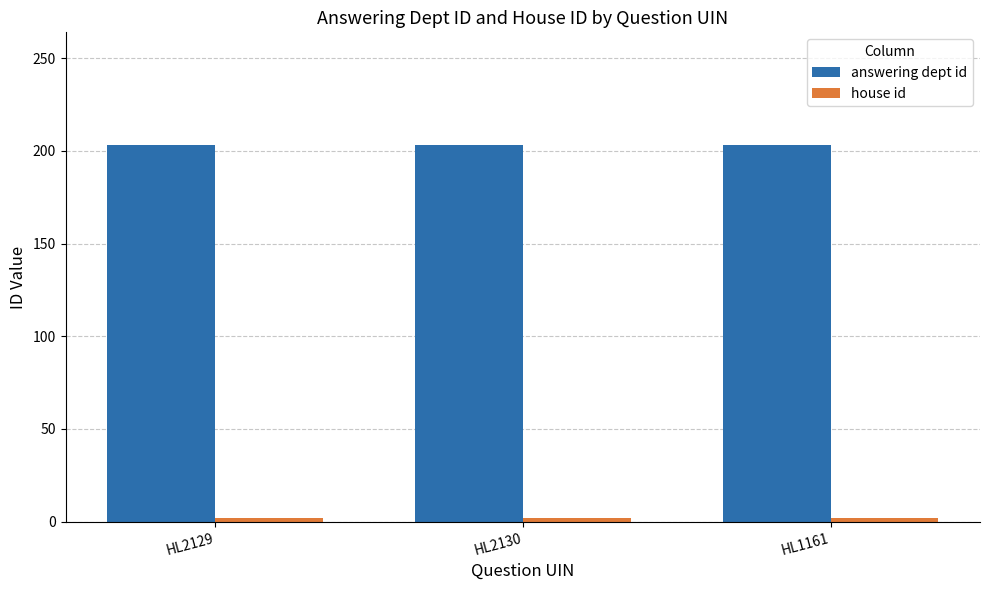

What is the minimum value for answering dept id?

203